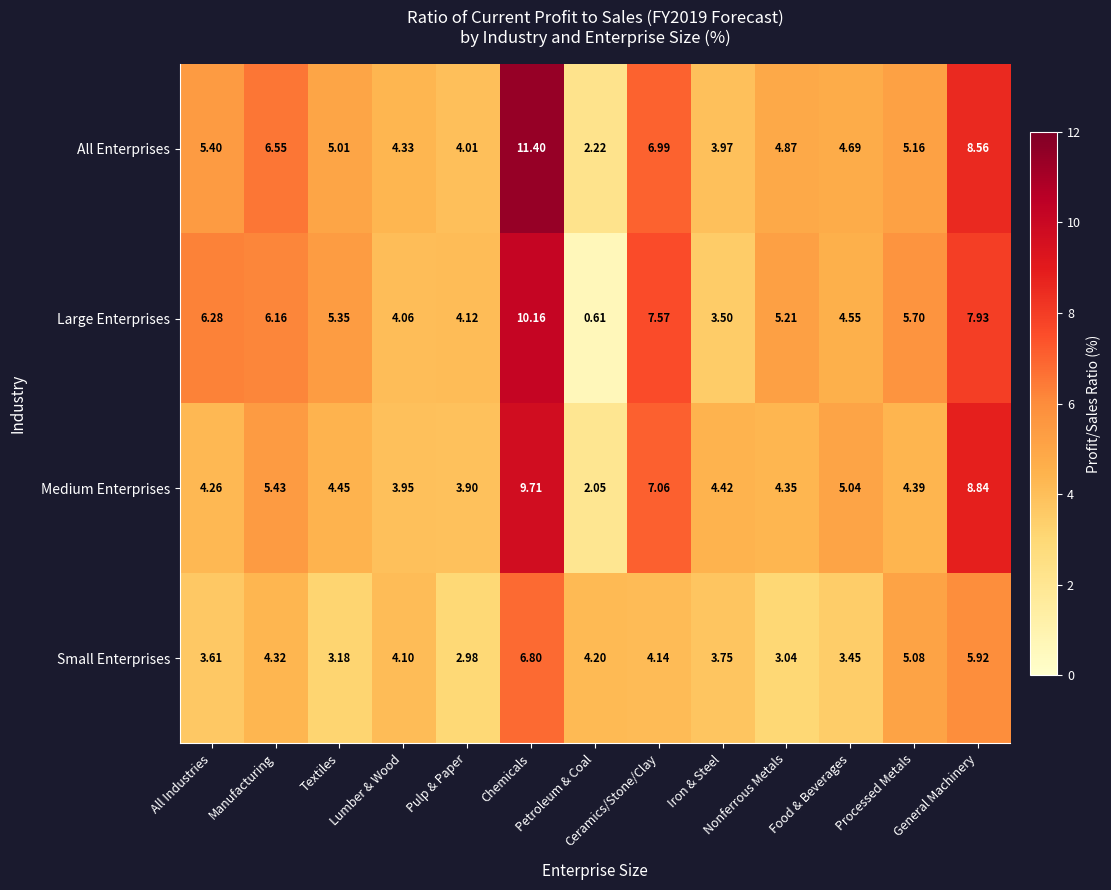

What is the greatest value displayed?

11.4